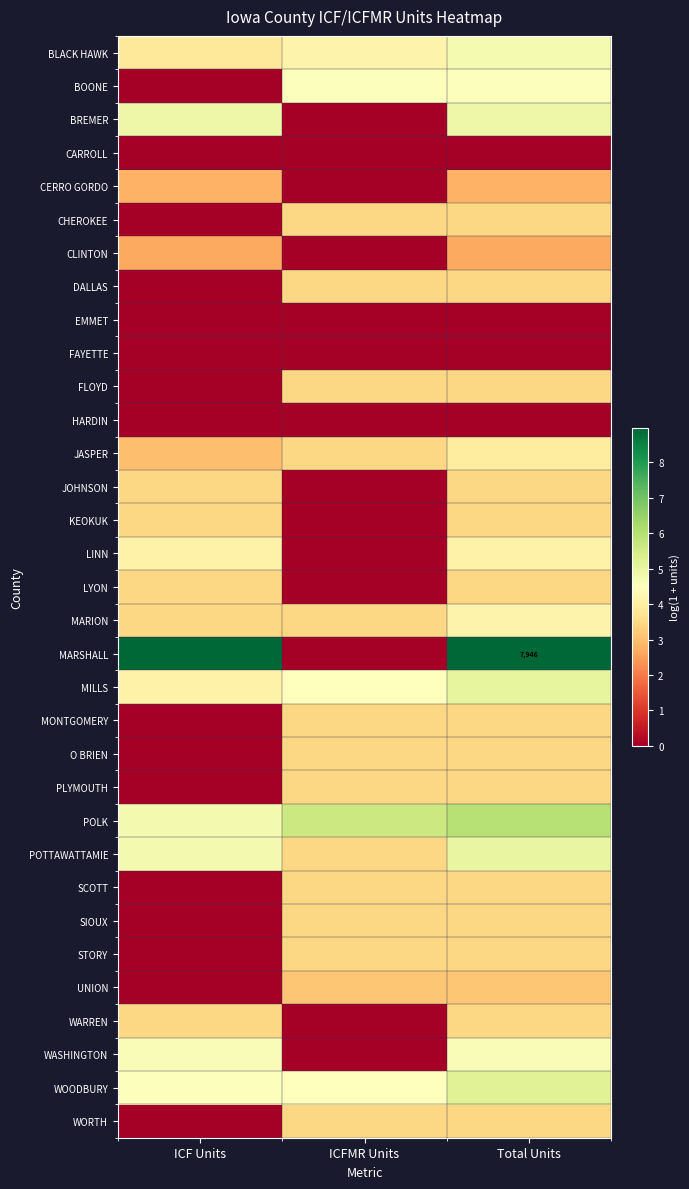

Read the LYON value at ICF Units.

3.5